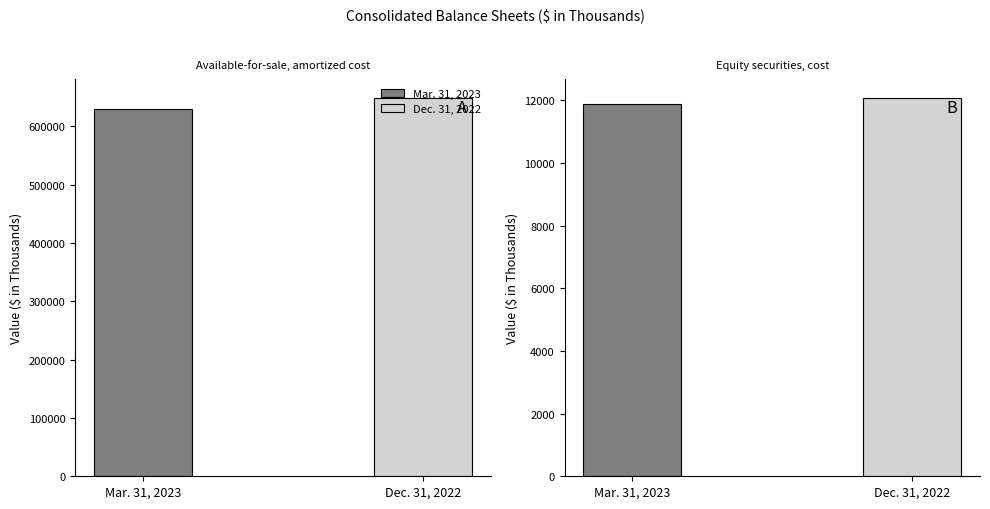

At which label is Dec. 31, 2022 closest to 330654?

Available-for-sale, amortized cost